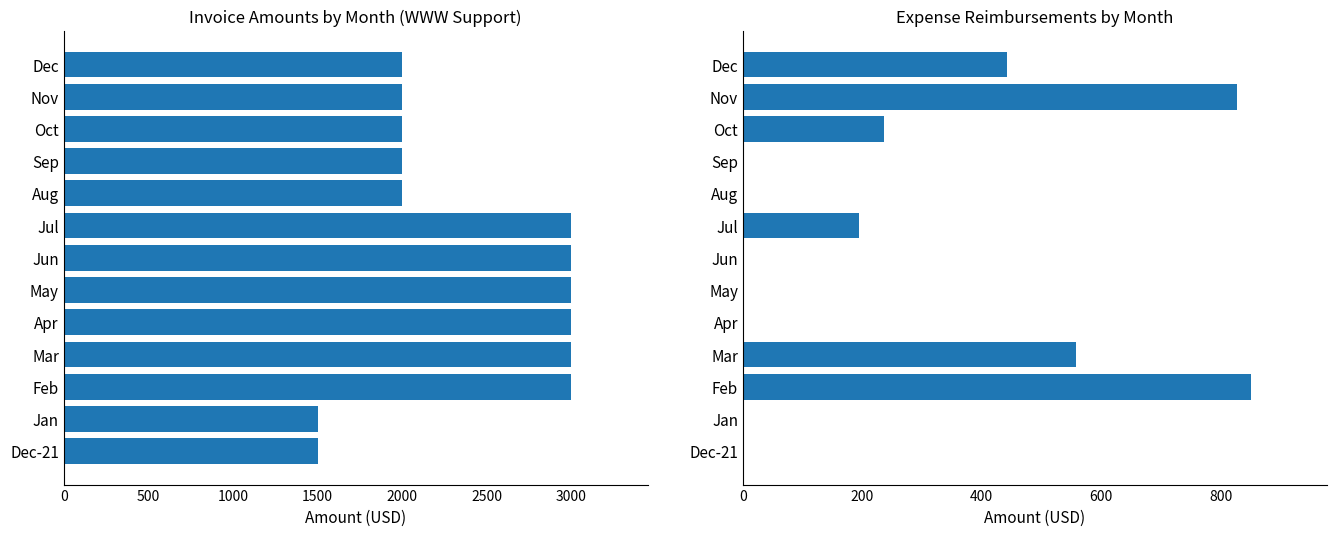

At how many categories does at least one series exceed 1835?

11